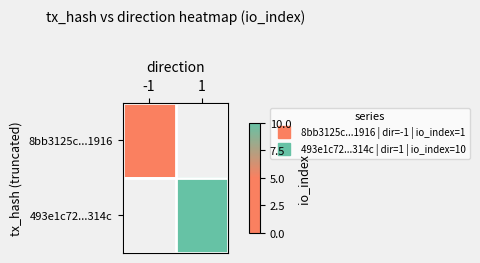

Reading left to right, transcribe all the data shown in this chart.

8bb3125c...1916: -1=1	1=0
493e1c72...314c: -1=0	1=10